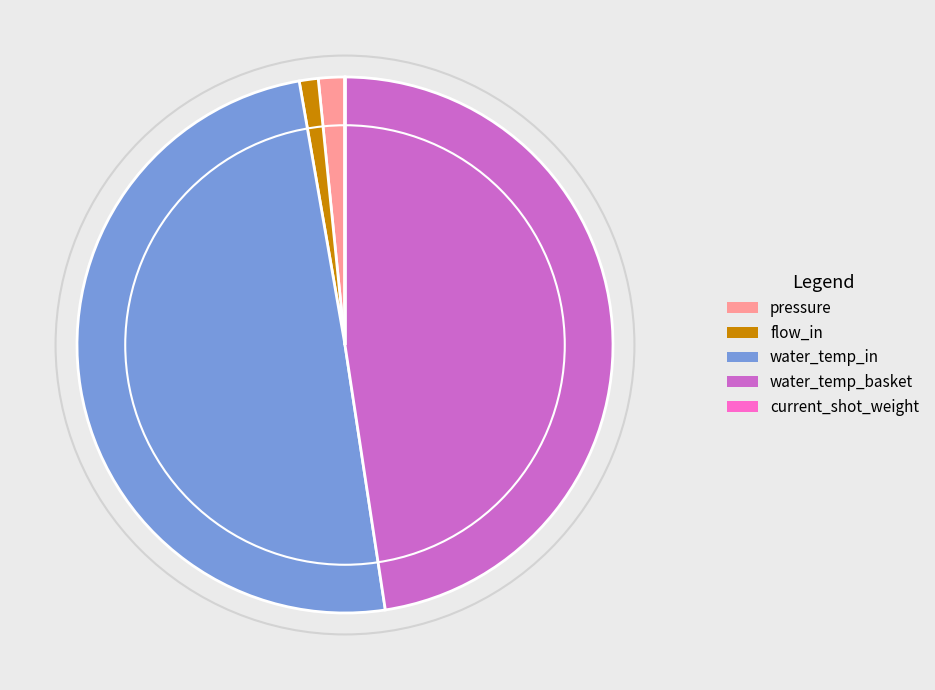

Does flow_in represent more than half of the total?

No